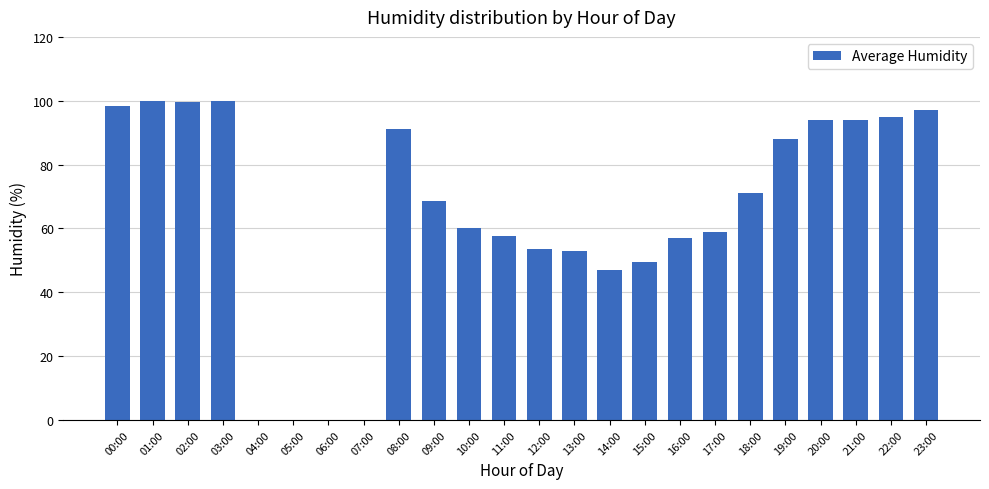

Which has a higher value, 09:00 or 13:00?

09:00